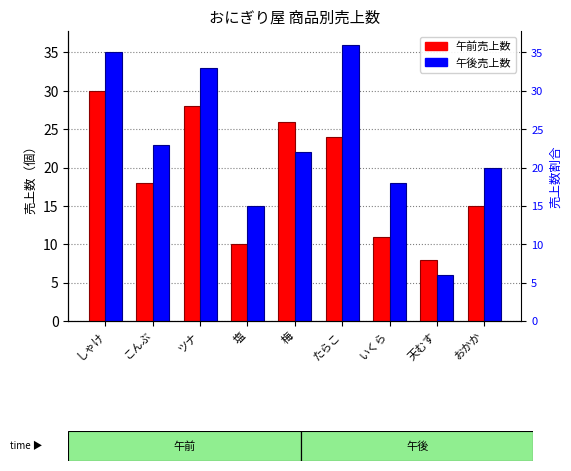

What is the difference between the second highest and second lowest values in the 午後売上数 series?

20